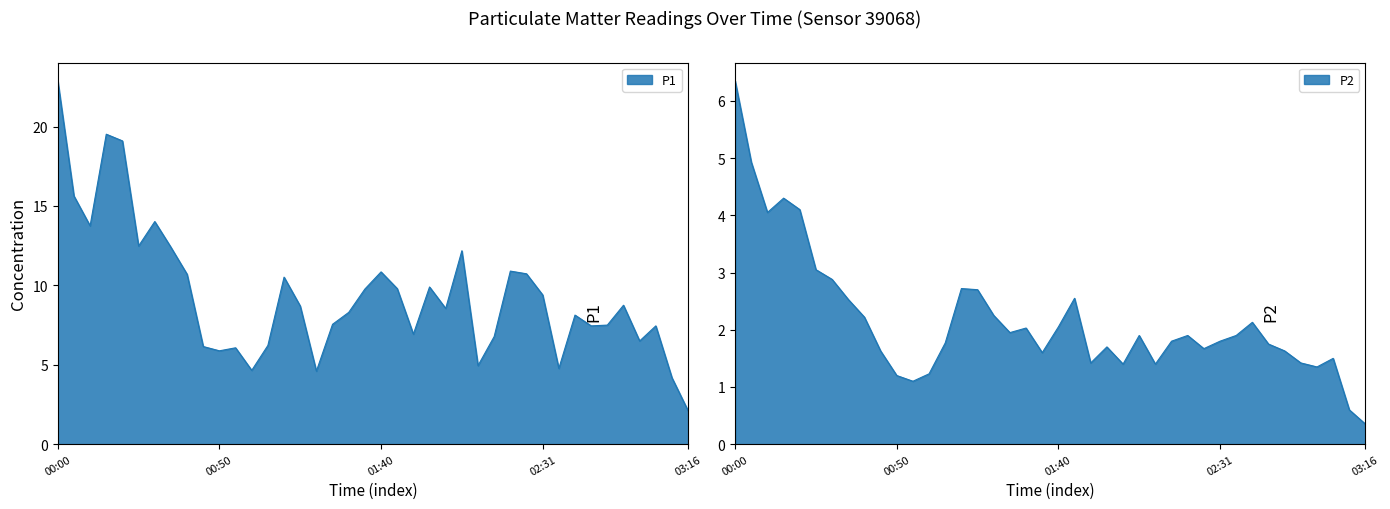

Where is the first local maximum for P2?

00:15